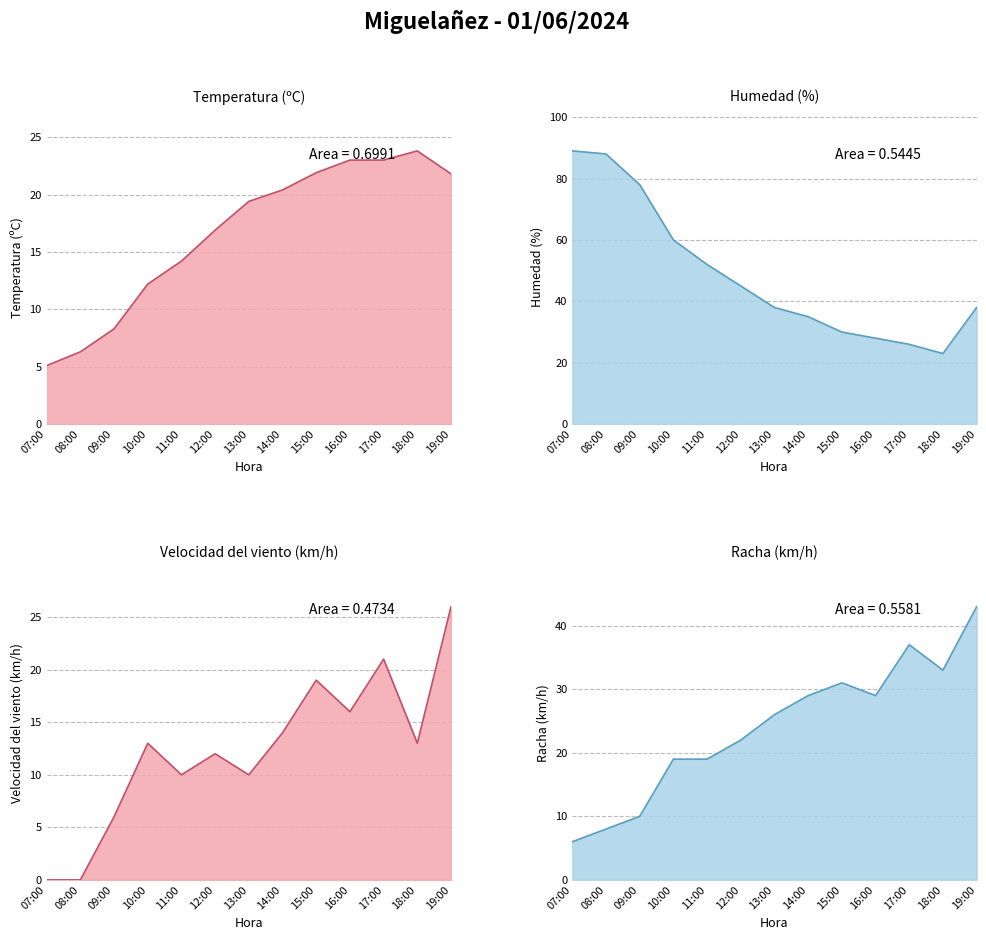

Reading right to left, list all the values displayed in this chart.

Temperatura (ºC): 21.8	23.8	23.0	23.0	21.9	20.4	19.4	16.9	14.2	12.2	8.3	6.3	5.1
Humedad (%): 38.0	23.0	26.0	28.0	30.0	35.0	38.0	45.0	52.0	60.0	78.0	88.0	89.0
Velocidad del viento (km/h): 26.0	13.0	21.0	16.0	19.0	14.0	10.0	12.0	10.0	13.0	6.0	0.0	0.0
Racha (km/h): 43.0	33.0	37.0	29.0	31.0	29.0	26.0	22.0	19.0	19.0	10.0	8.0	6.0